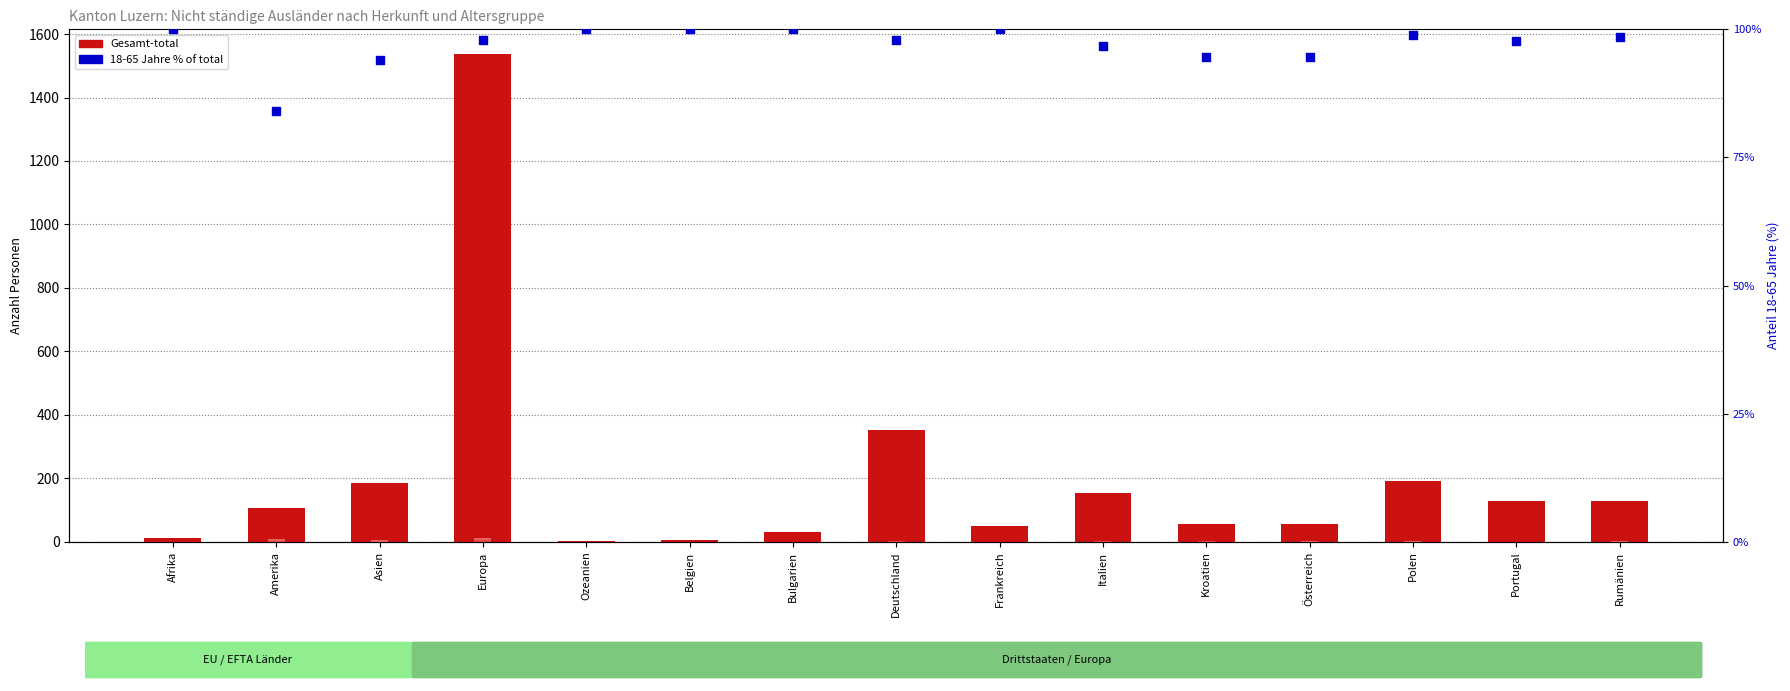

At how many categories does at least one series exceed 1099?

1